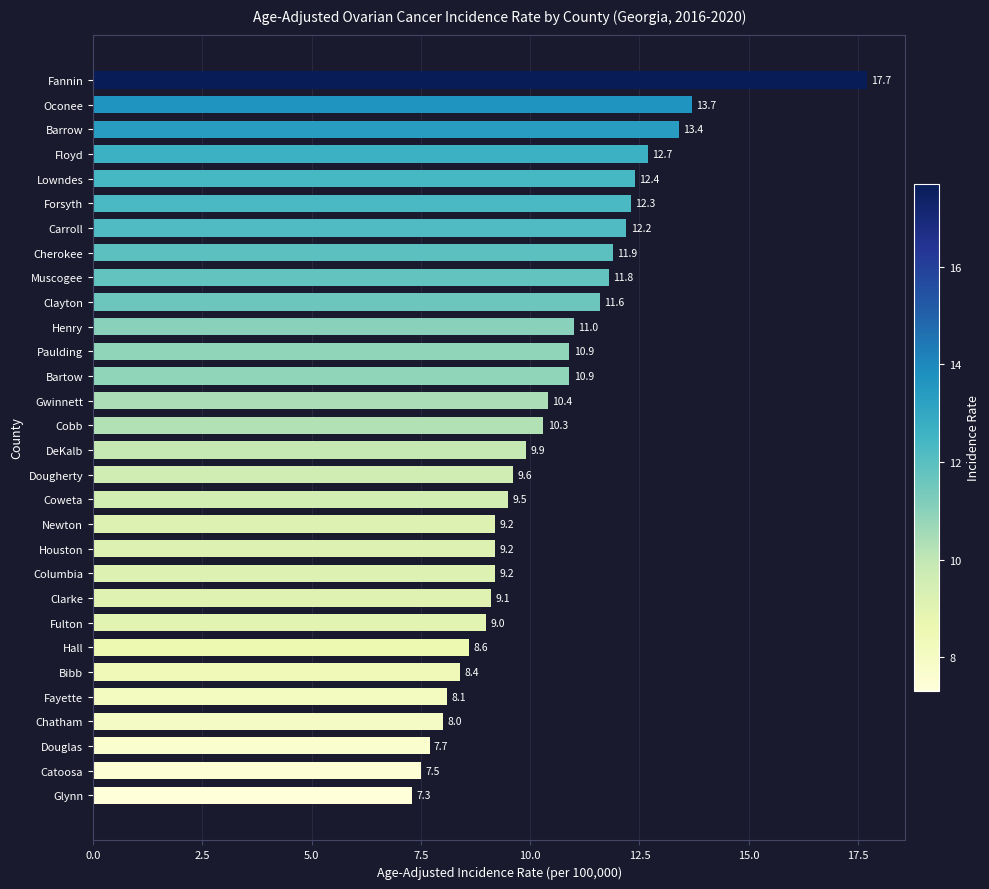

At which category does the chart reach its minimum across all series?

Glynn